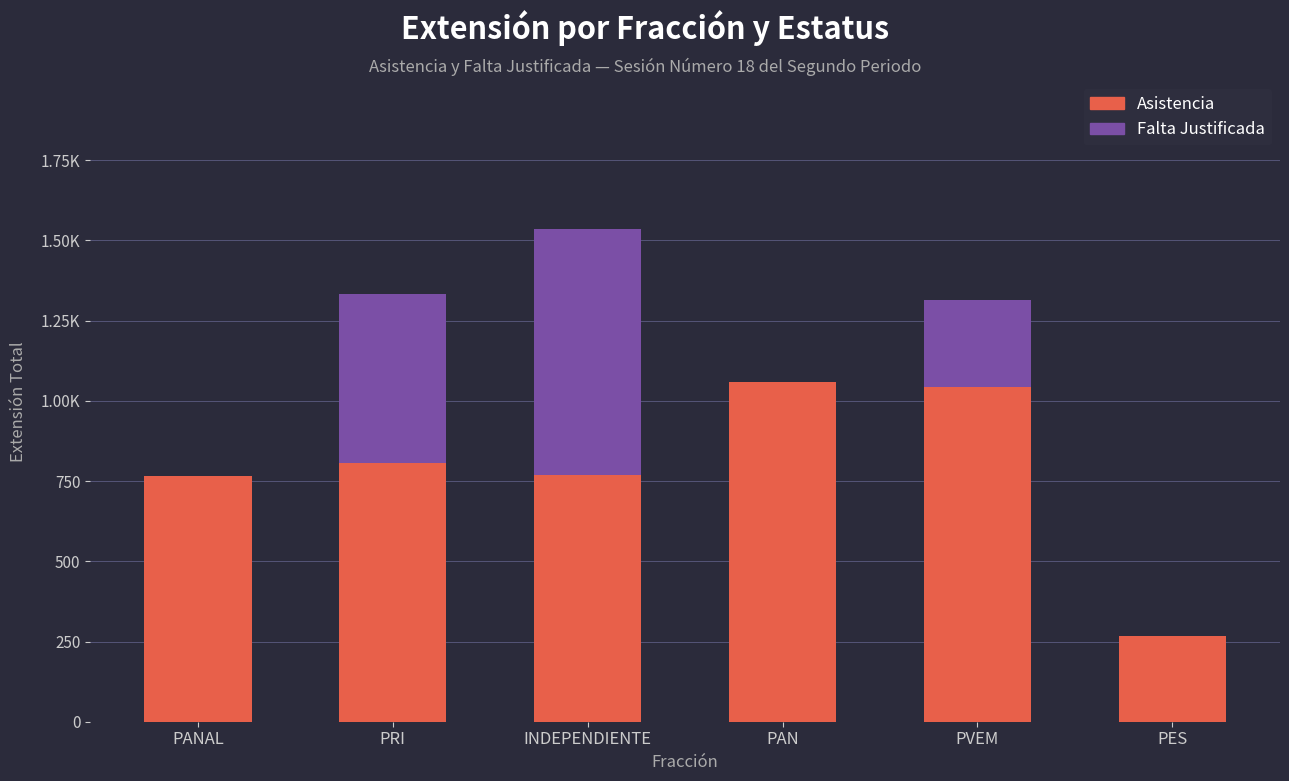

Are the bars grouped side by side (vs. stacked)?

No